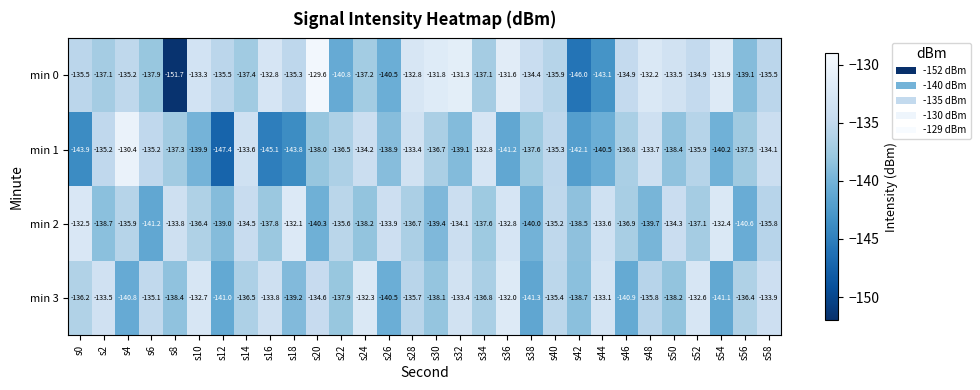

True or false: min 1 has a value of -187.2 at s14.

False